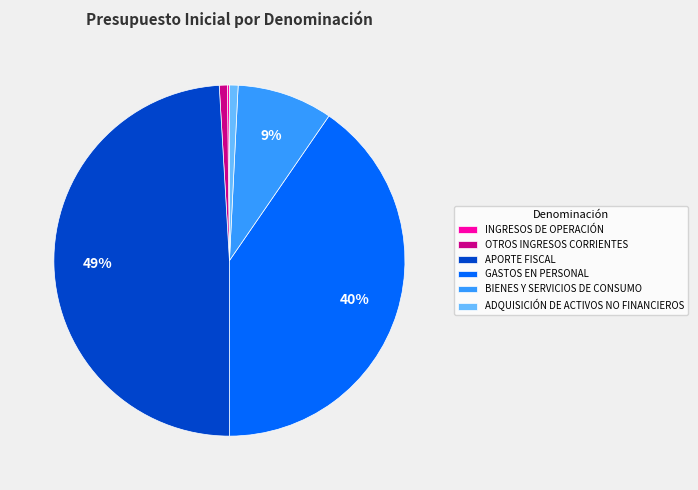

To the nearest percent, what is the difference between the ADQUISICIÓN DE ACTIVOS NO FINANCIEROS and BIENES Y SERVICIOS DE CONSUMO slice percentages?

8%